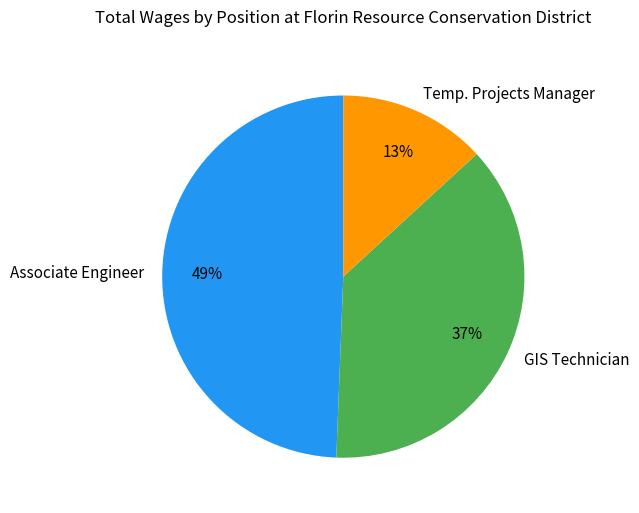

Is the sum of Associate Engineer and Temp. Projects Manager greater than half?

Yes